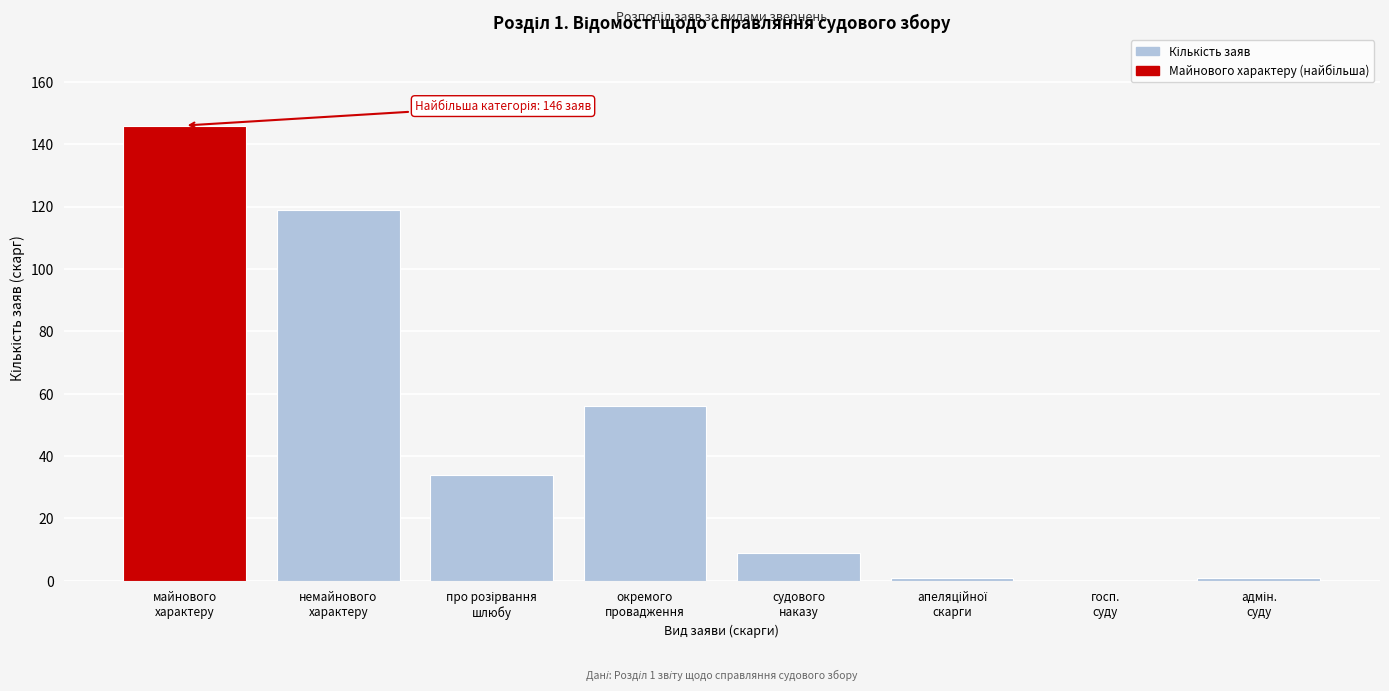

What is the greatest value displayed?

146